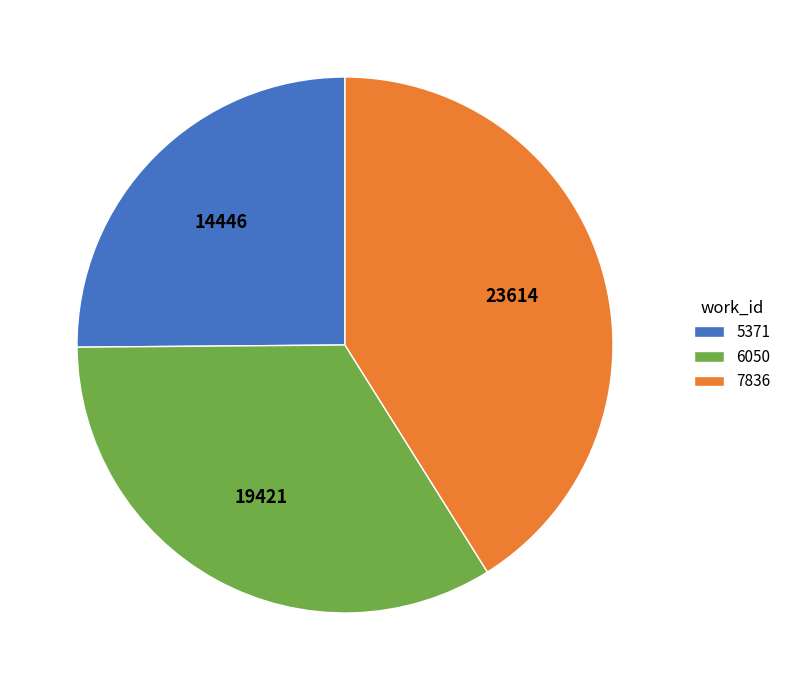

Is it true that 7836 is 41% of the pie?

True